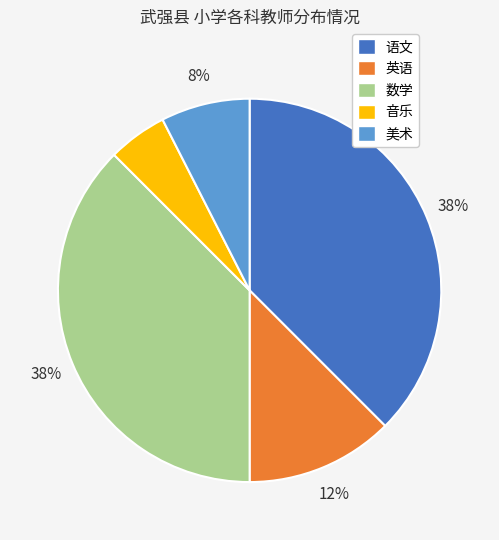

True or false: 数学 accounts for 51% of the total.

False